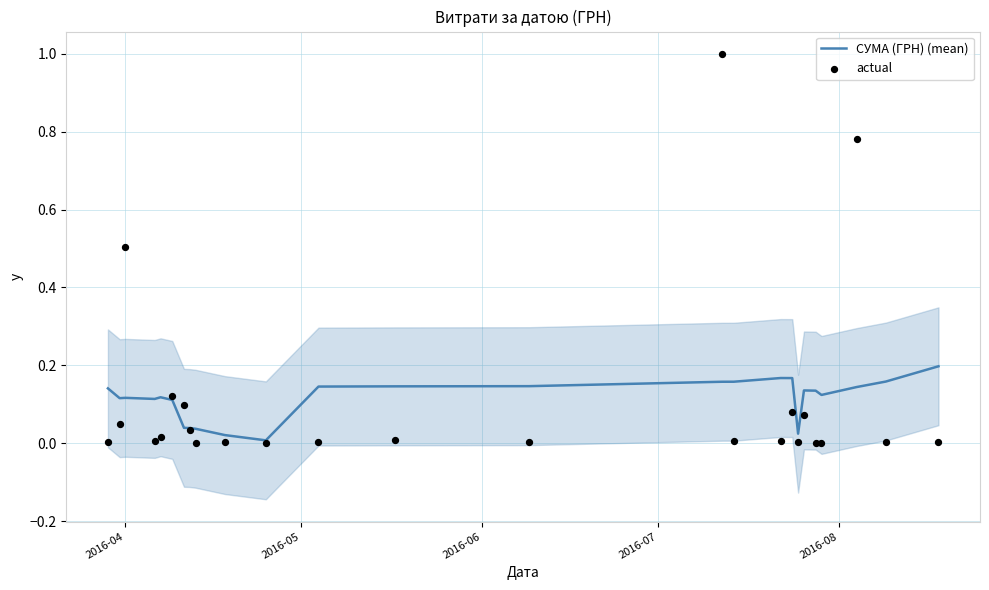

Which series has the largest total across all categories?

СУМА (ГРН) (mean)